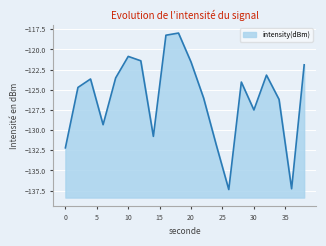

Where is the first local minimum?

6